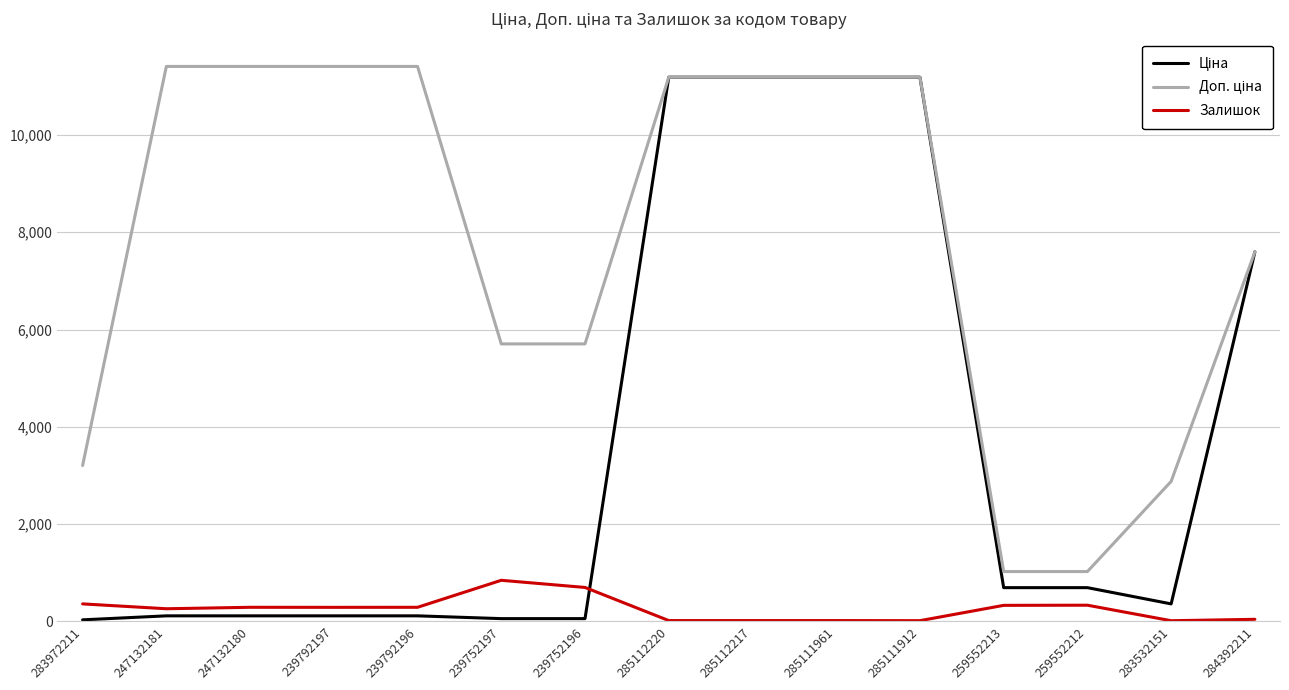

At how many categories does at least one series exceed 5772?

9